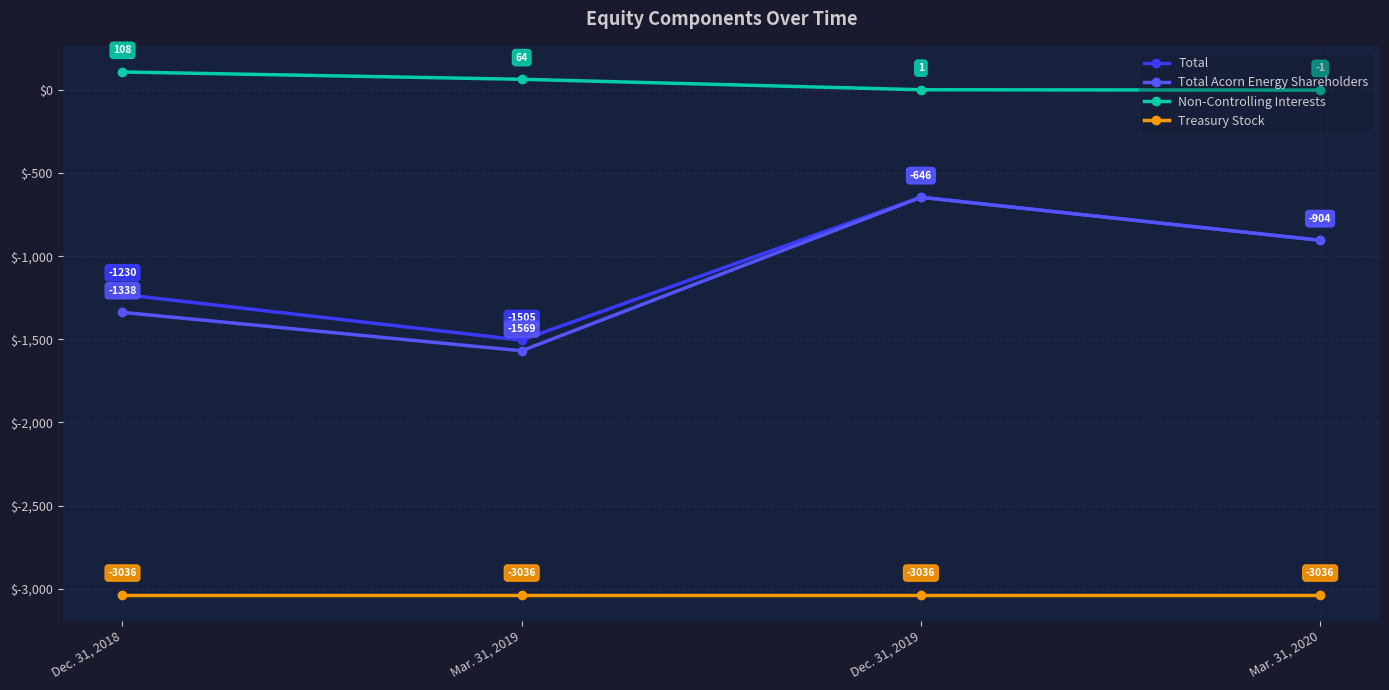

The Non-Controlling Interests series shows 38 at Mar. 31, 2019. True or false?

False